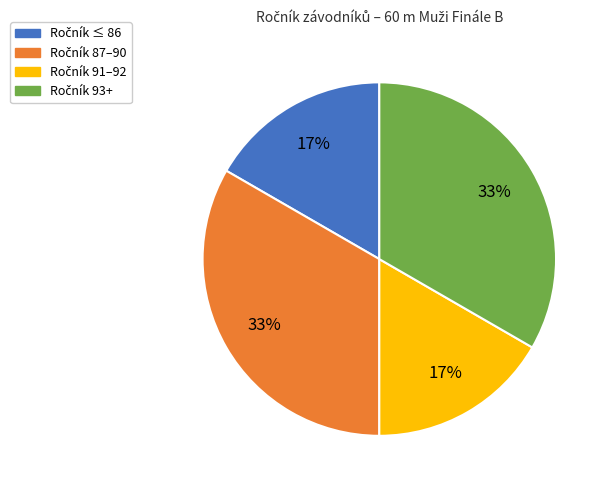

How many segments does this pie chart have?

4